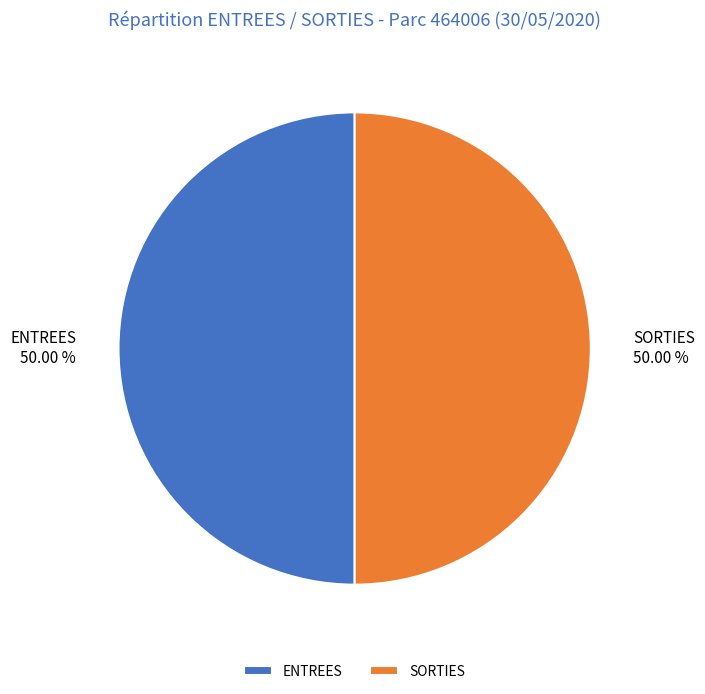

Combined, do ENTREES and SORTIES account for over 50%?

Yes